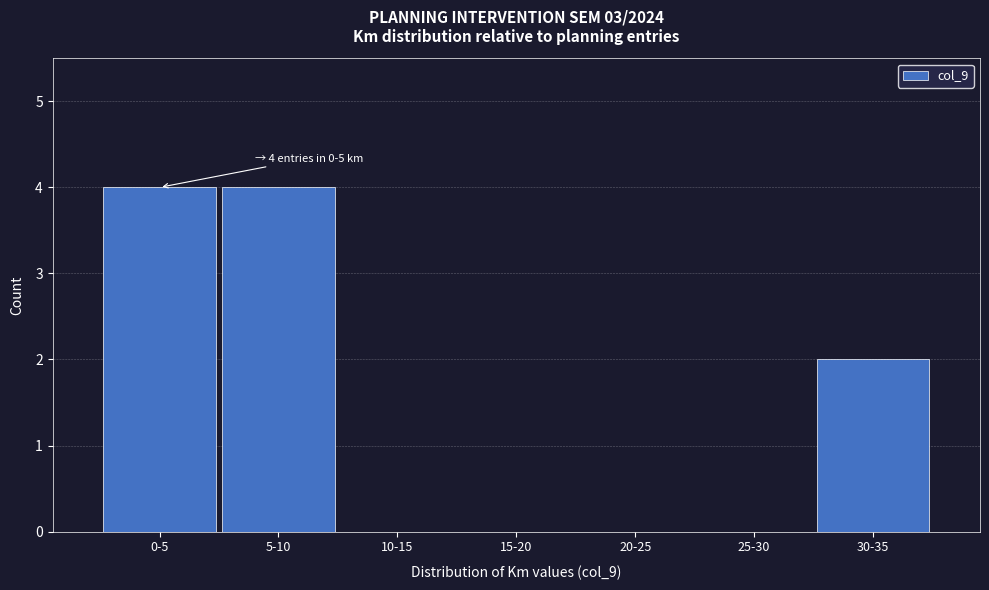

Reading left to right, what are all the values shown in this chart?

0-5=4	5-10=4	10-15=0	15-20=0	20-25=0	25-30=0	30-35=2